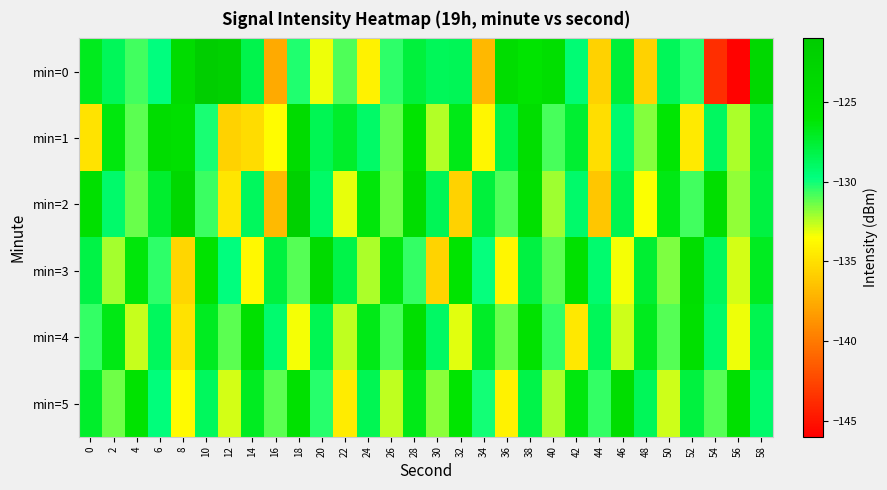

Rank the series by their maximum value, from highest to lowest.

min=0, min=2, min=3, min=1, min=5, min=4